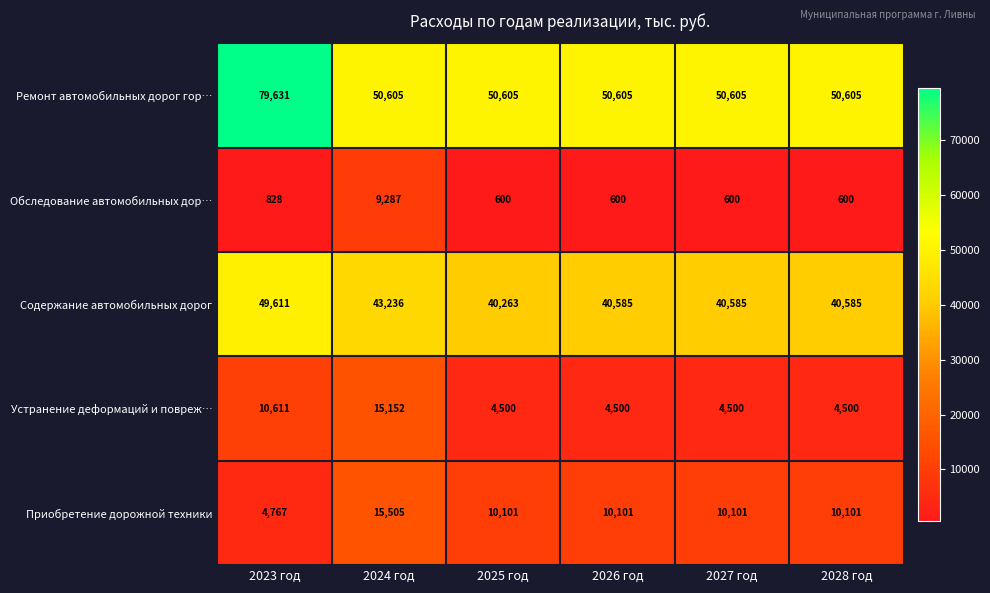

Is it true that Приобретение дорожной техники equals 15505 at 2024 год?

True